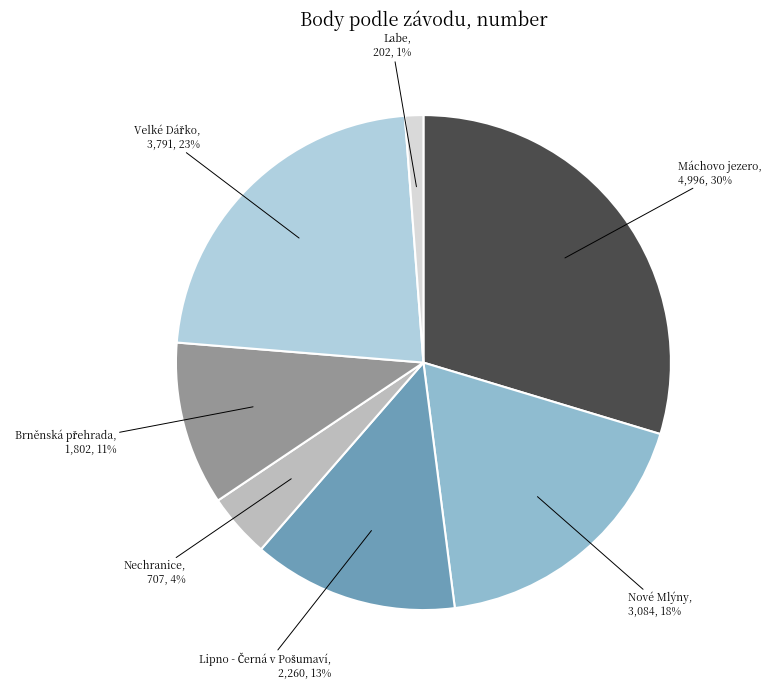

To the nearest percent, what is the average slice percentage?

14%